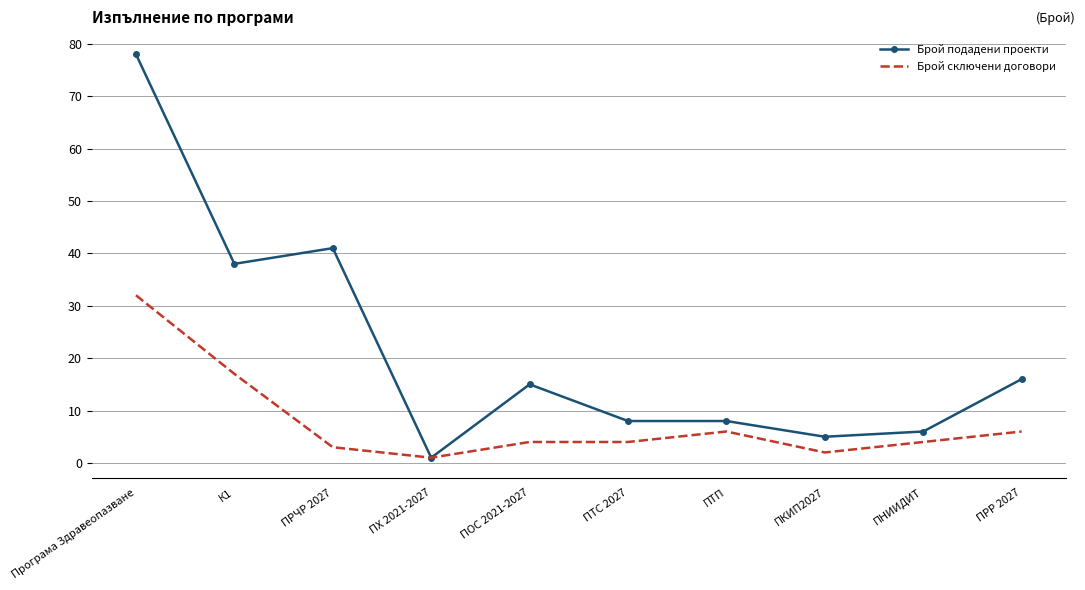

Which category has the highest value in the Брой сключени договори series?

Програма Здравеопазване